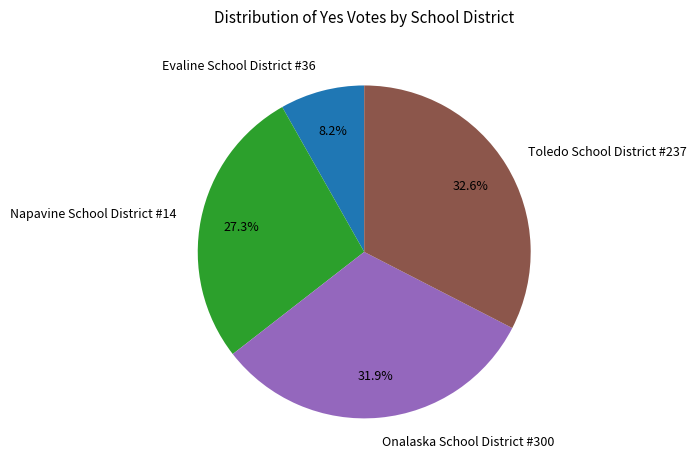

What is the smallest slice in the pie chart?

Evaline School District #36